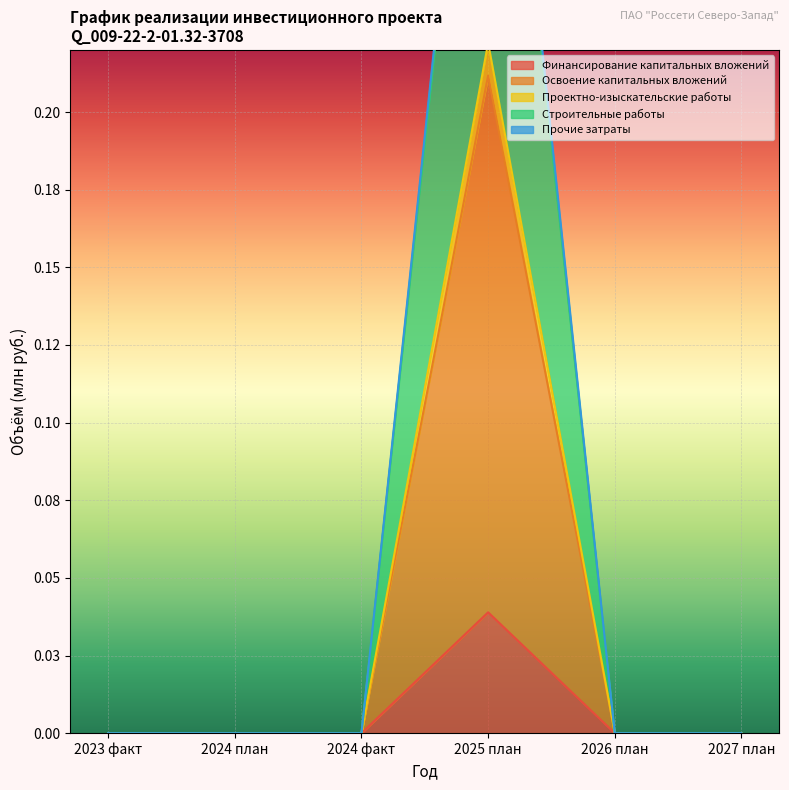

What is the value of the Строительные работы point at the 4th from the left?

0.2